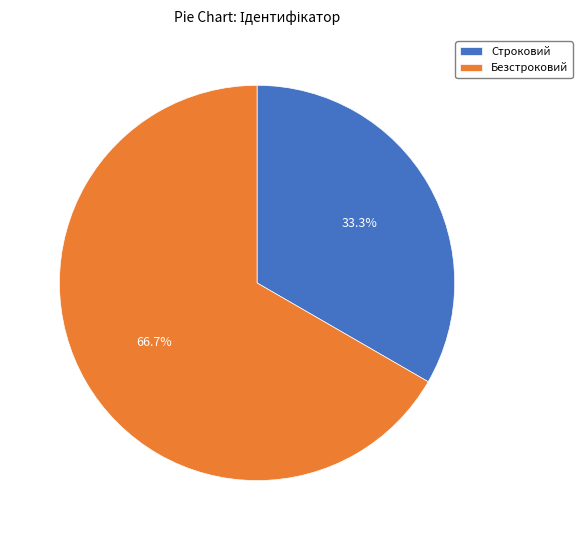

Approximately how many times larger is the value at Строковий compared to Безстроковий?

0.5